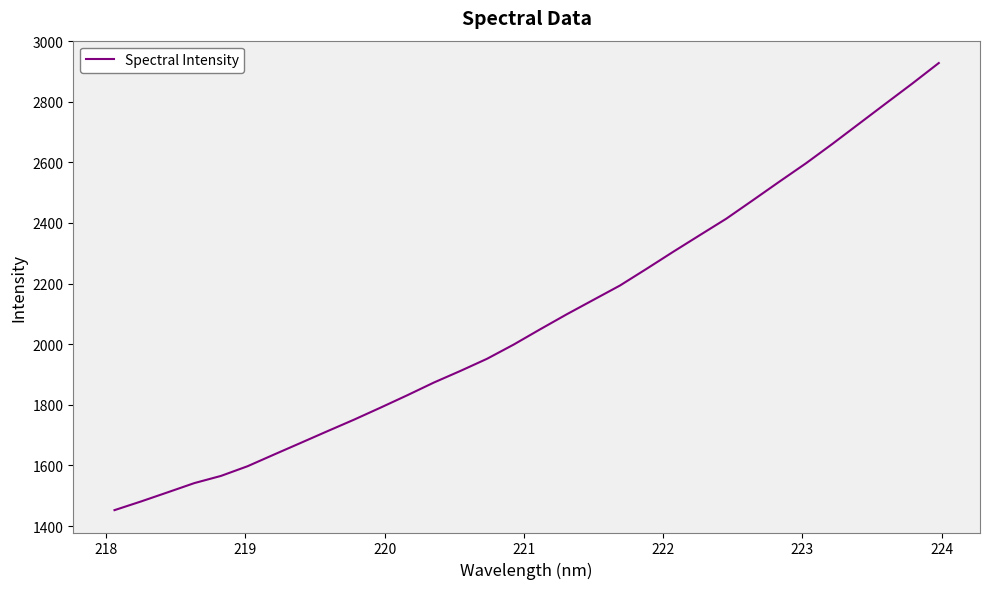

What is the greatest value displayed?

2927.5